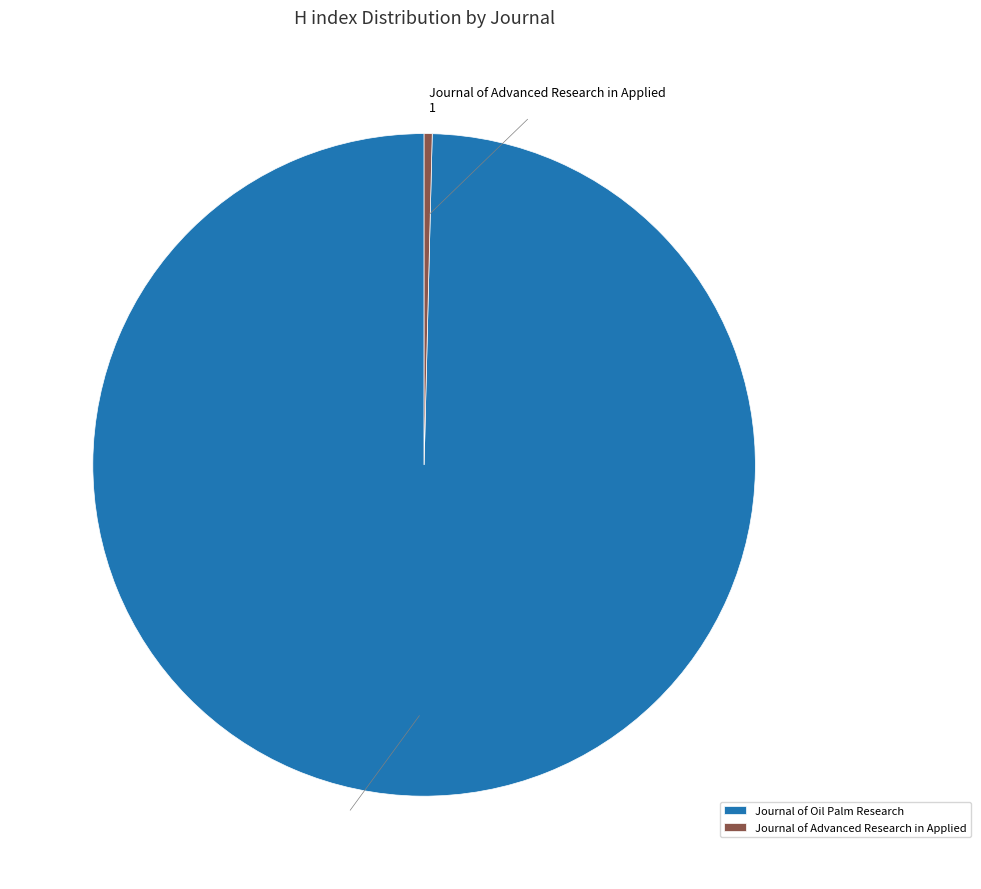

Rank the categories by value from highest to lowest.

Journal of Oil Palm Research, Journal of Advanced Research in Applied